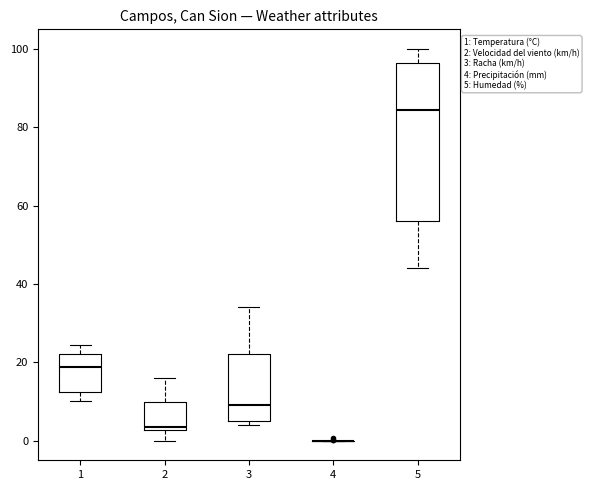

Which box is the tallest, from its lower edge to its upper edge?

5